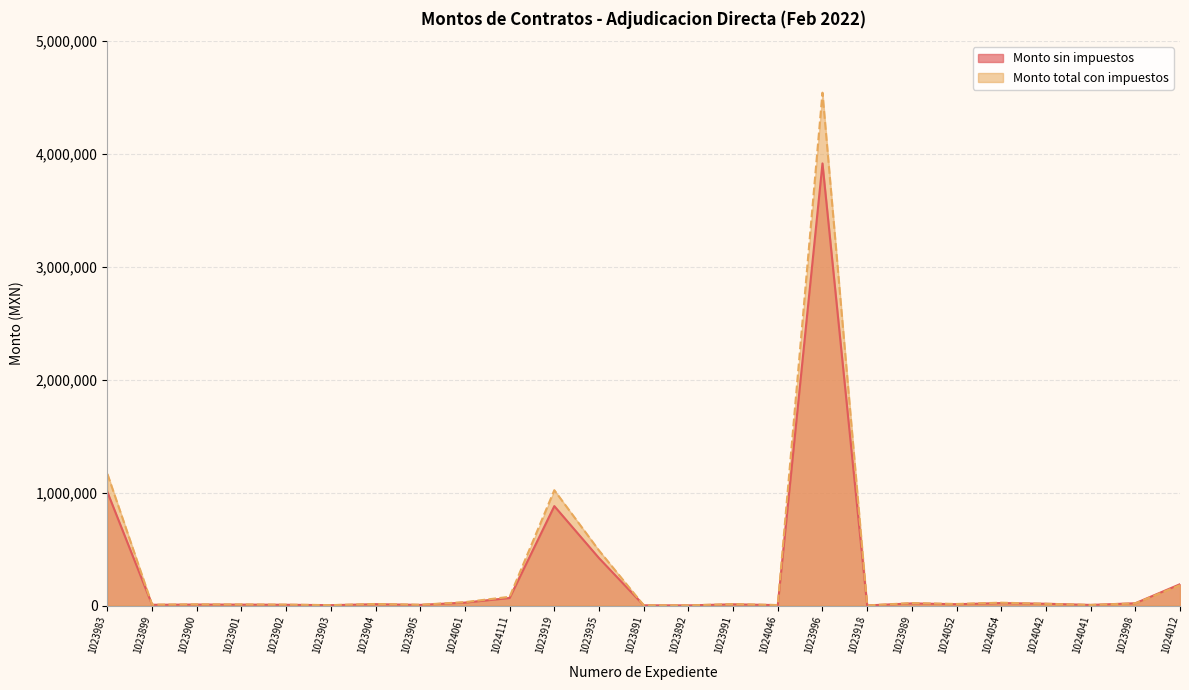

At how many categories does at least one series exceed 4362268?

1